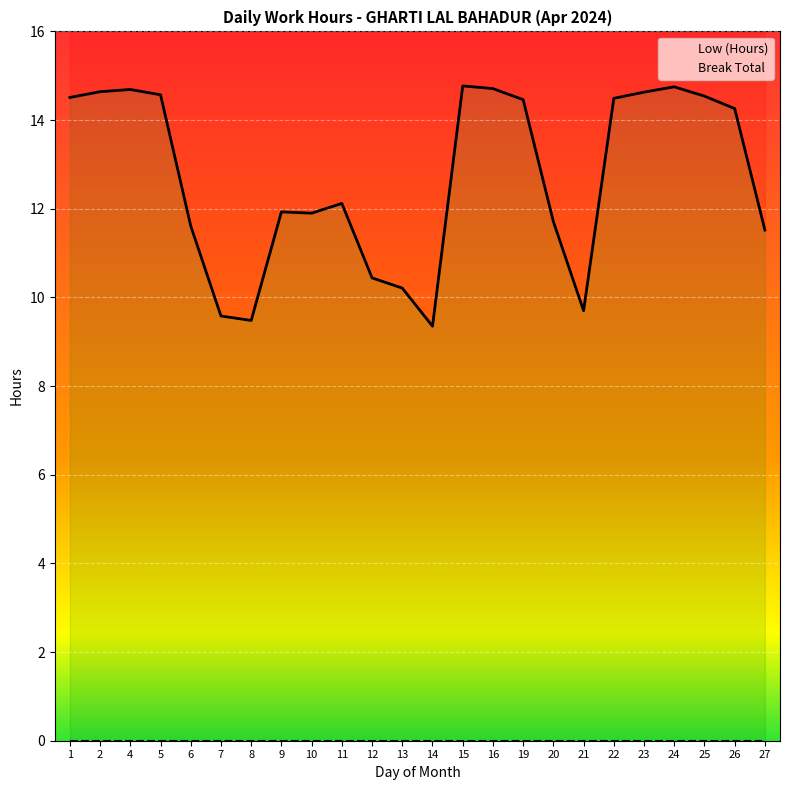

What is the value of the 13th point from the left?

9.3